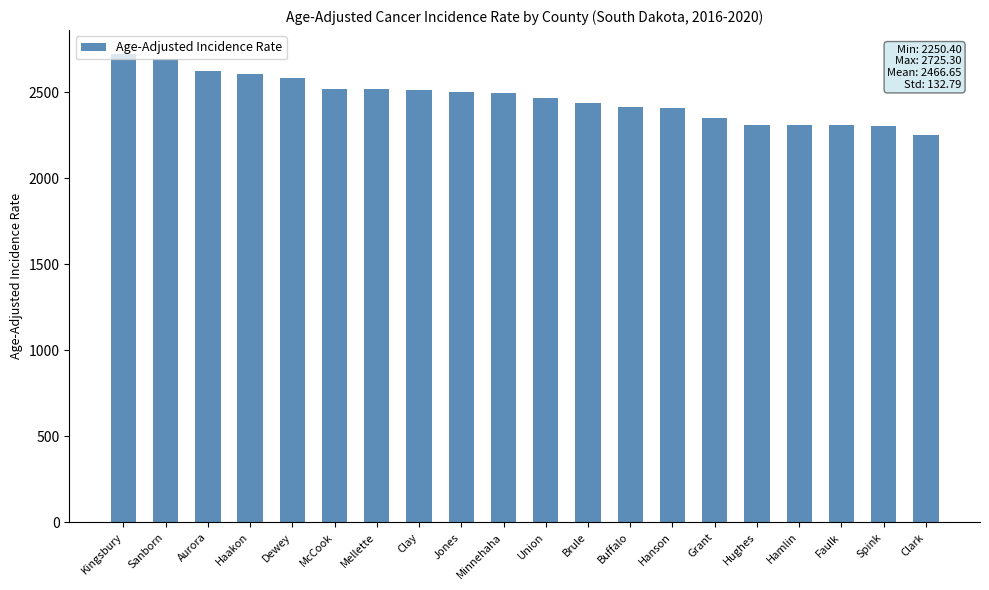

Are the bars horizontal?

No